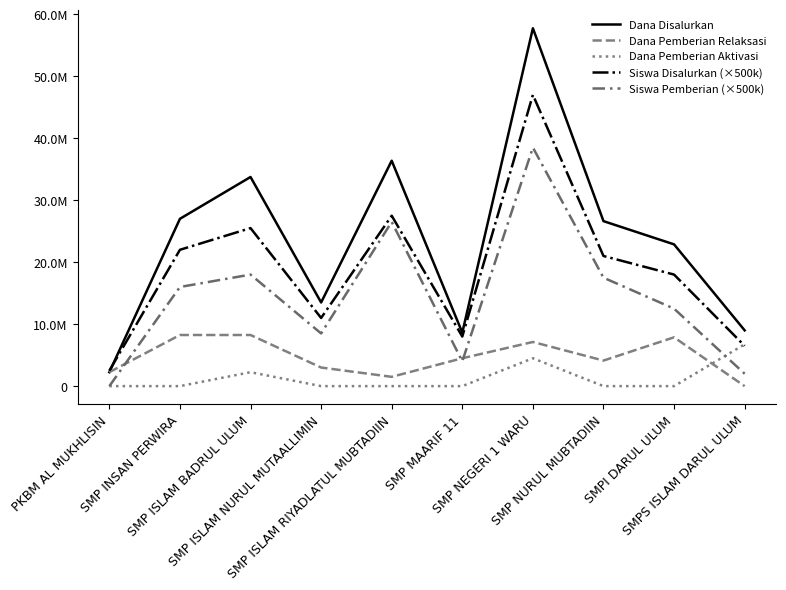

At how many categories does at least one series exceed 57023628?

1